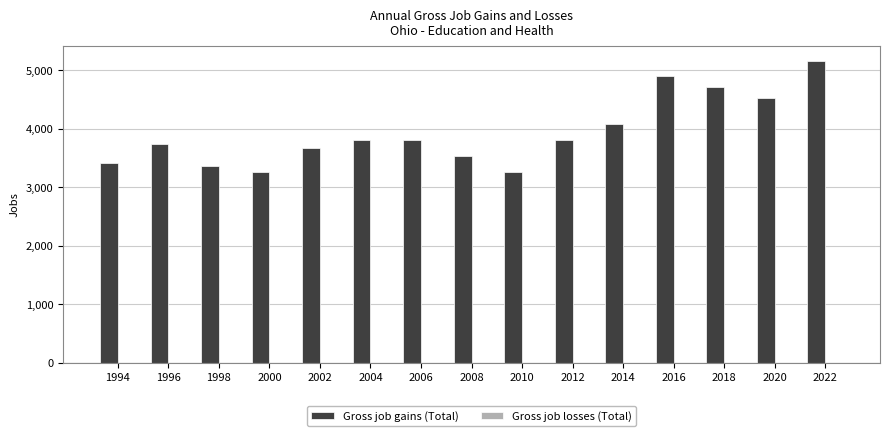

Count the number of data series in this chart.

1